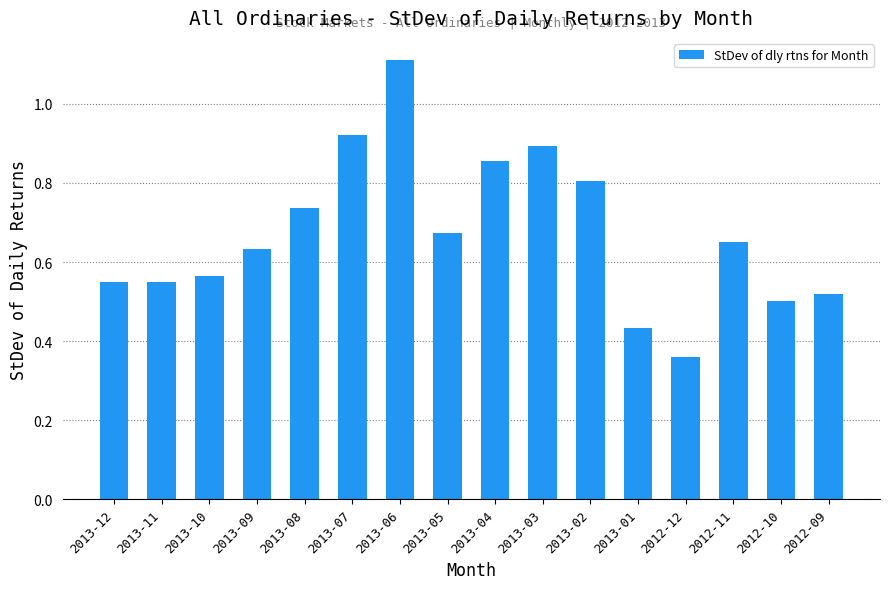

True or false: the data shows 0.9 at 2013-04.

True